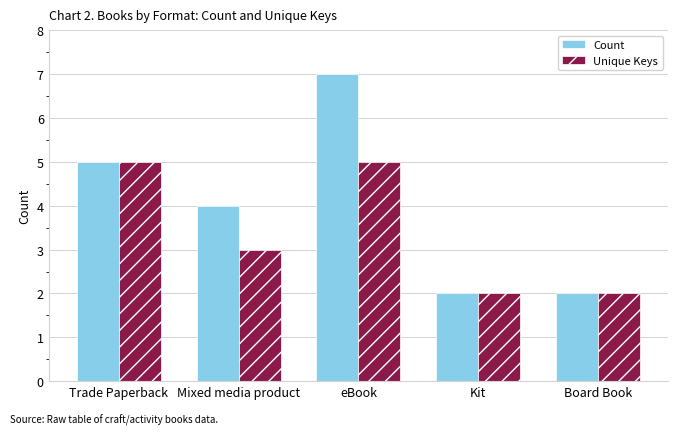

How many bars are there in each group?

2